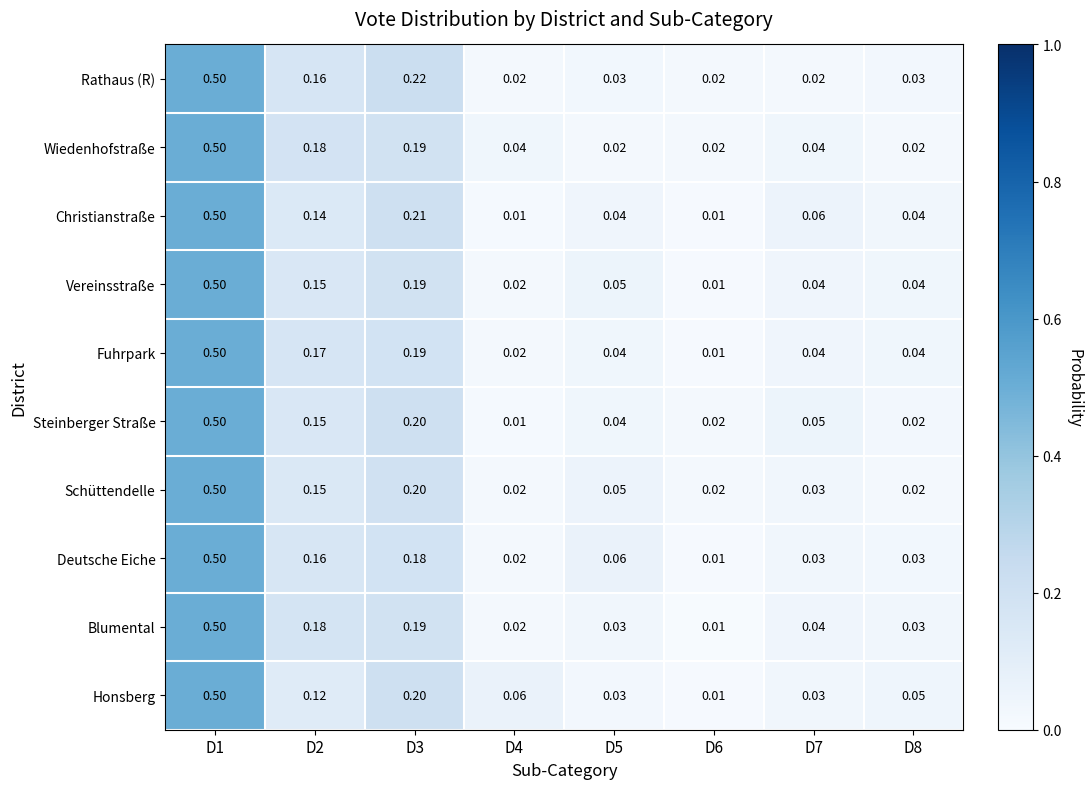

At which category is the sum across all series the highest?

D1